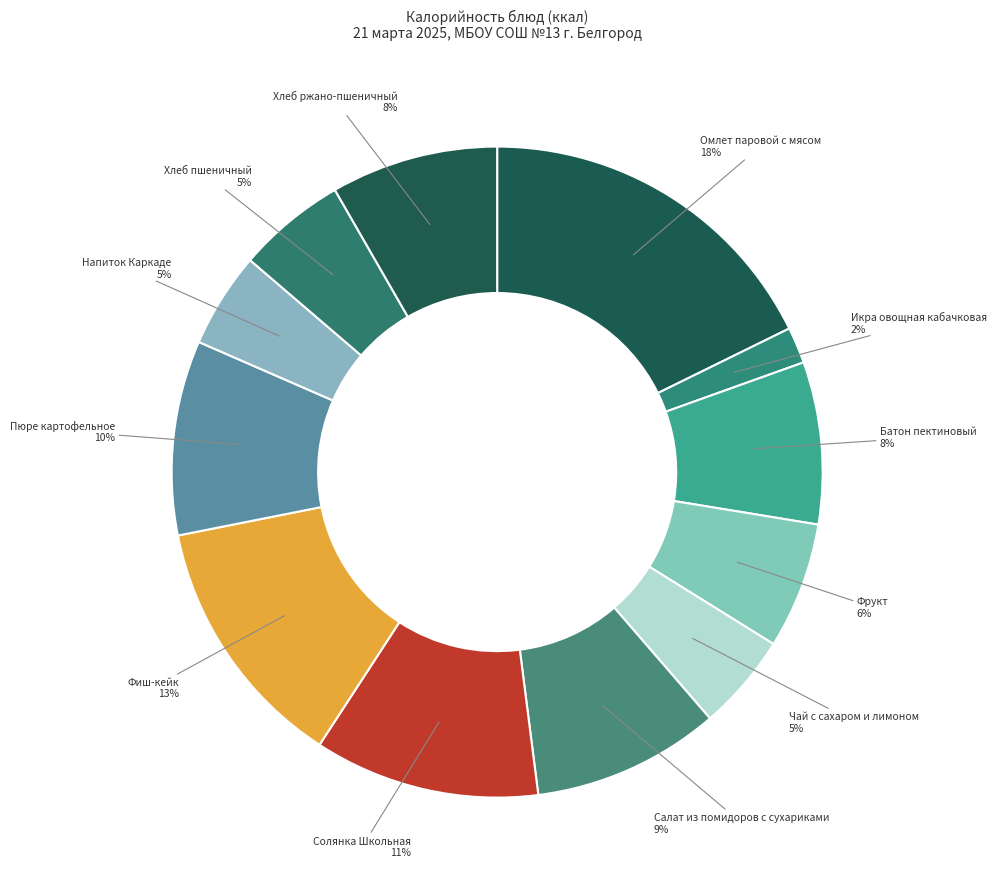

Which slice is the largest?

Омлет паровой с мясом